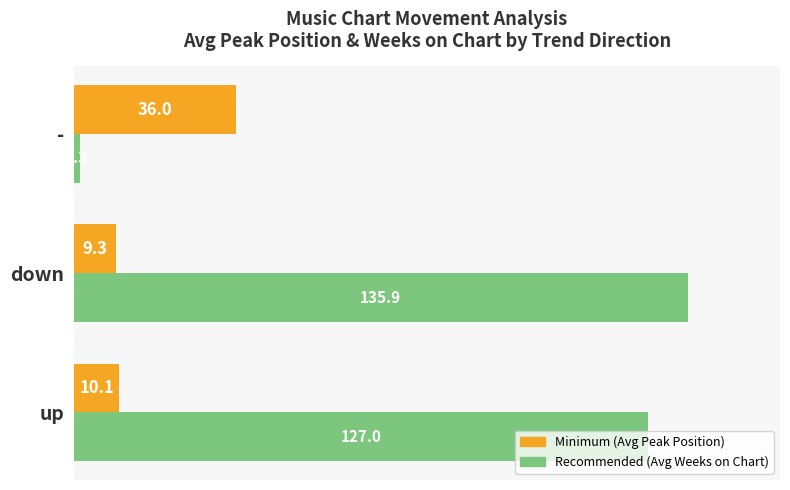

What is the lowest value of the Minimum (Avg Peak Position) series?

9.3